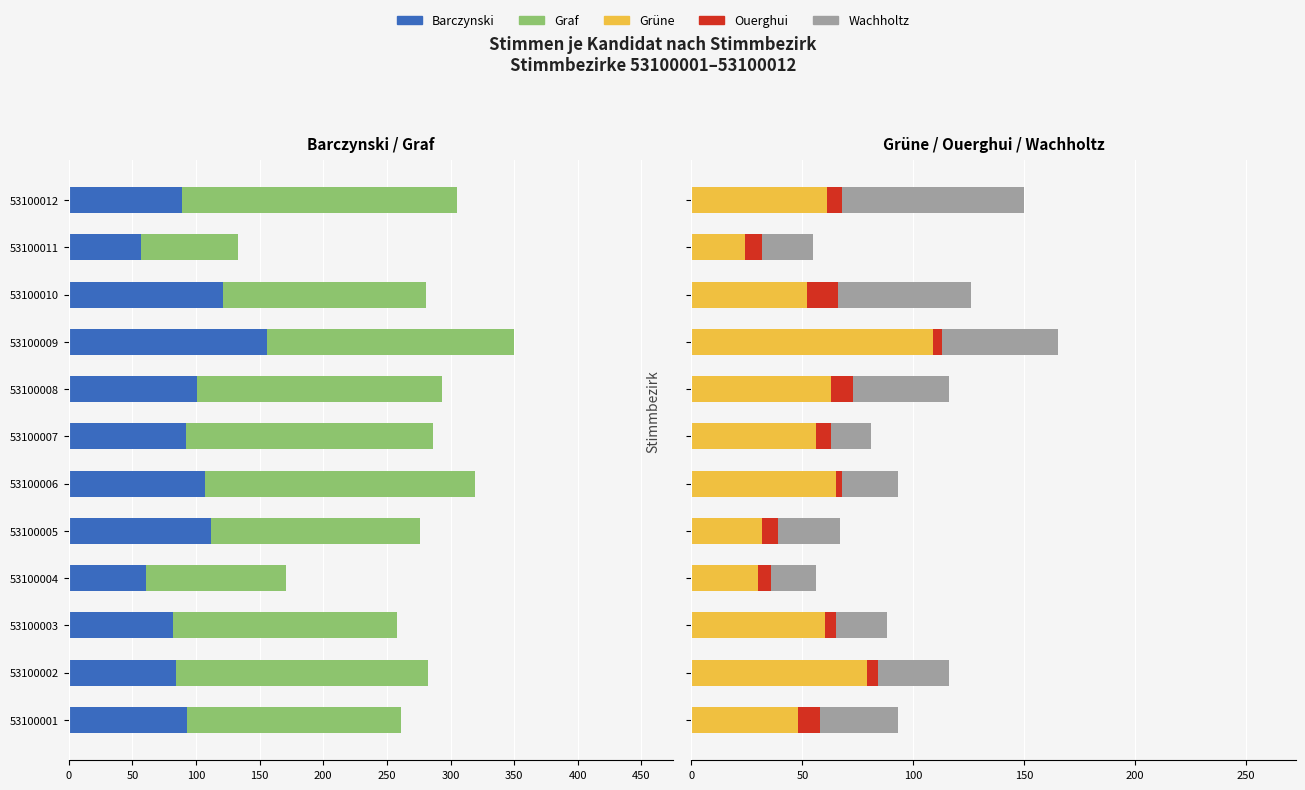

Count the number of data series in this chart.

5